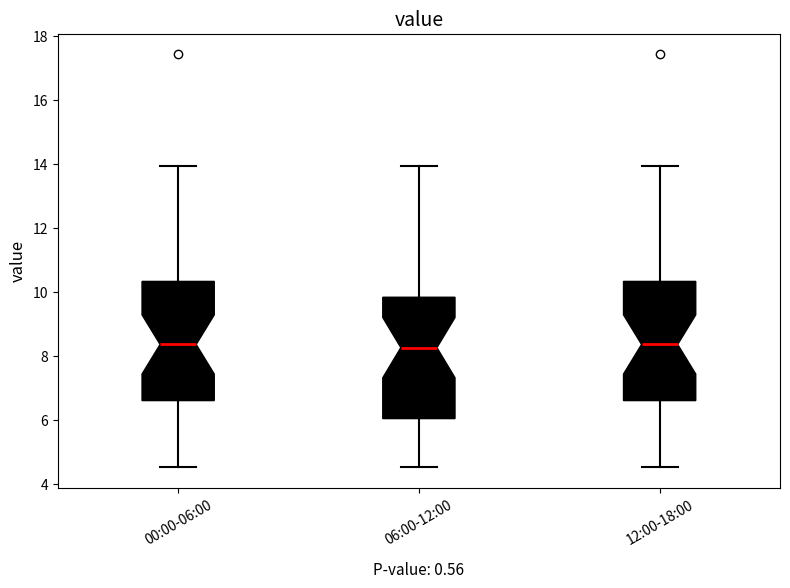

Where does the upper whisker of the box for 00:00-06:00 end on the y-axis? The values are not printed on the chart, so give them approximately, as read against the axis.

14.0